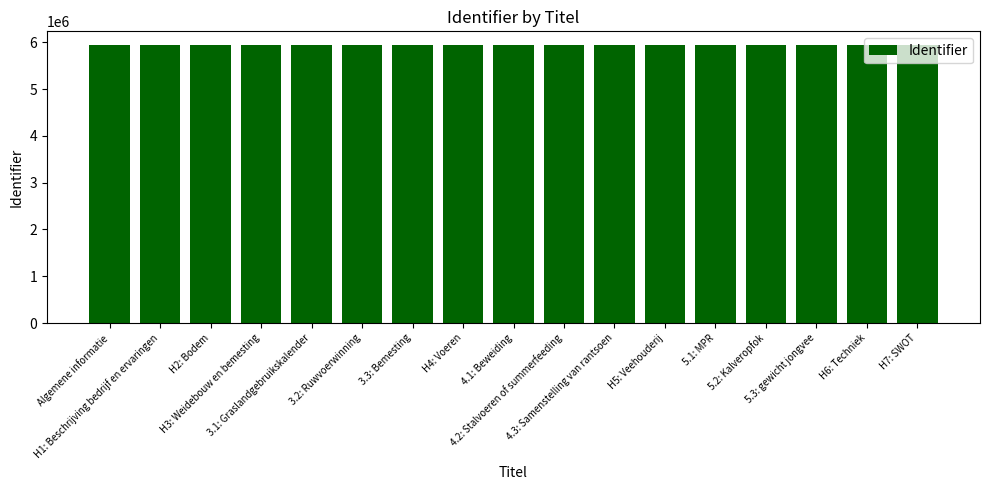

How many distinct data groups are displayed?

1